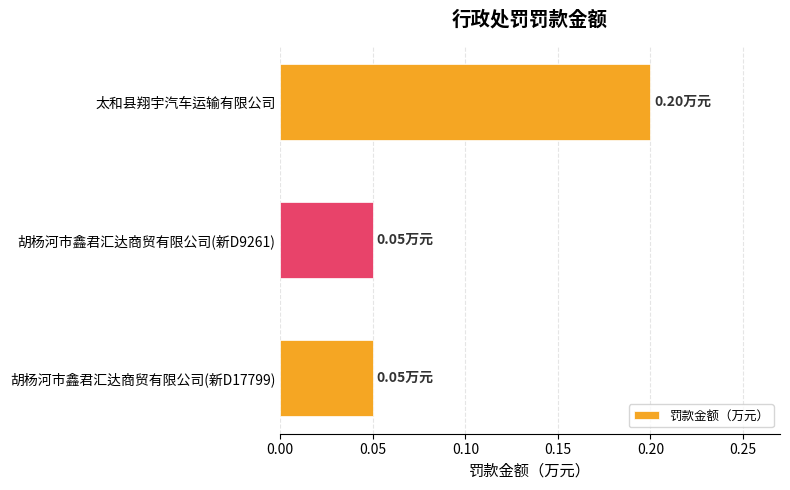

At which category does the chart reach its peak across all series?

太和县翔宇汽车运输有限公司